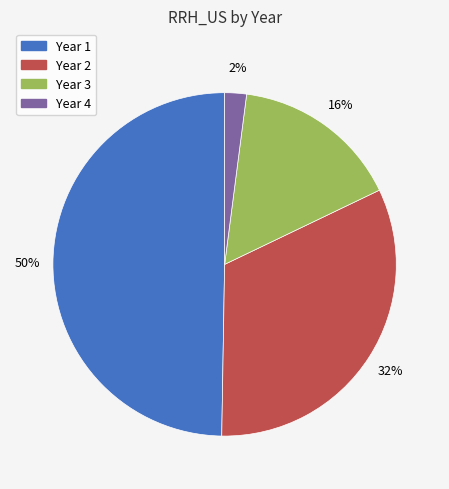

How many slices are in this pie chart?

4